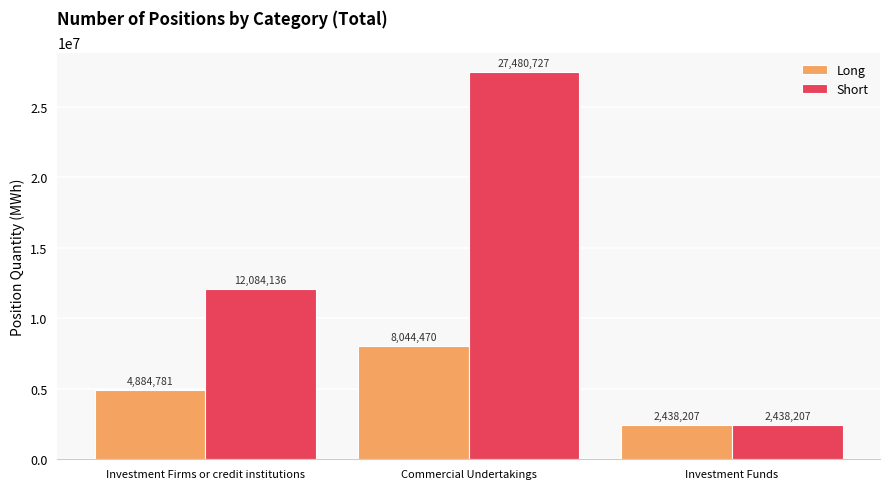

What is the average value of the Long series?

5122486